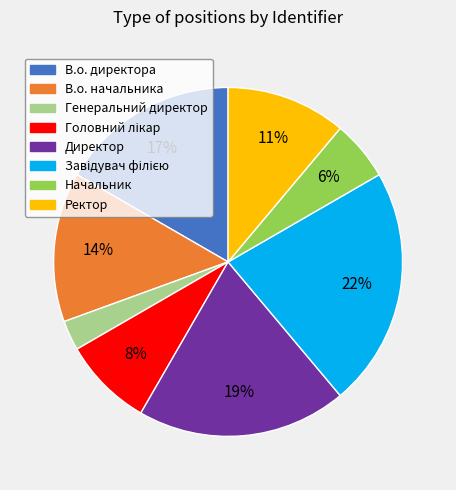

To the nearest percent, what is the average slice percentage?

12%